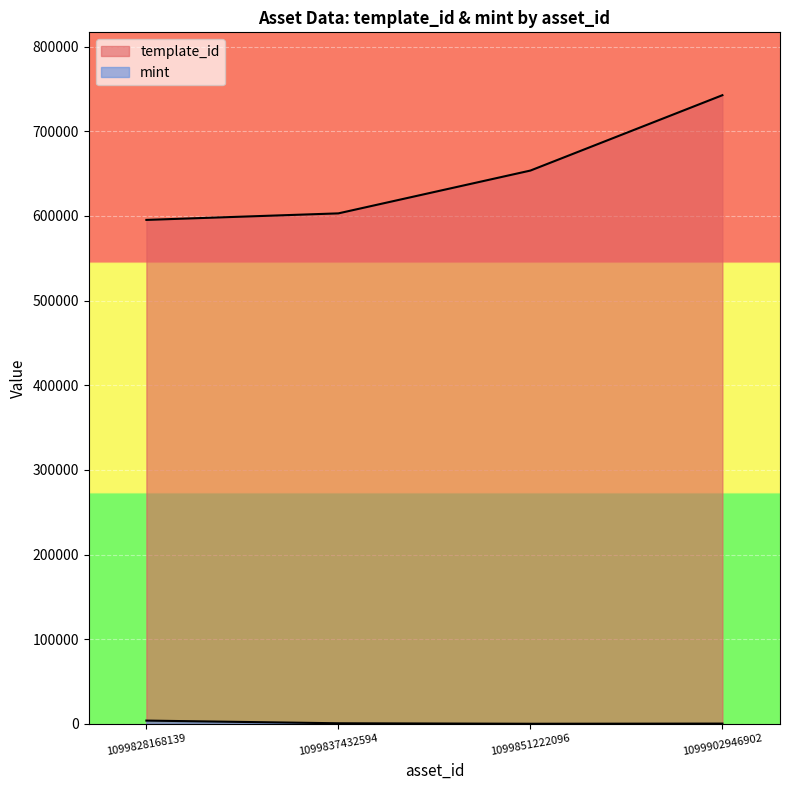

What is the value of the template_id point at the 1st from the left?

595229